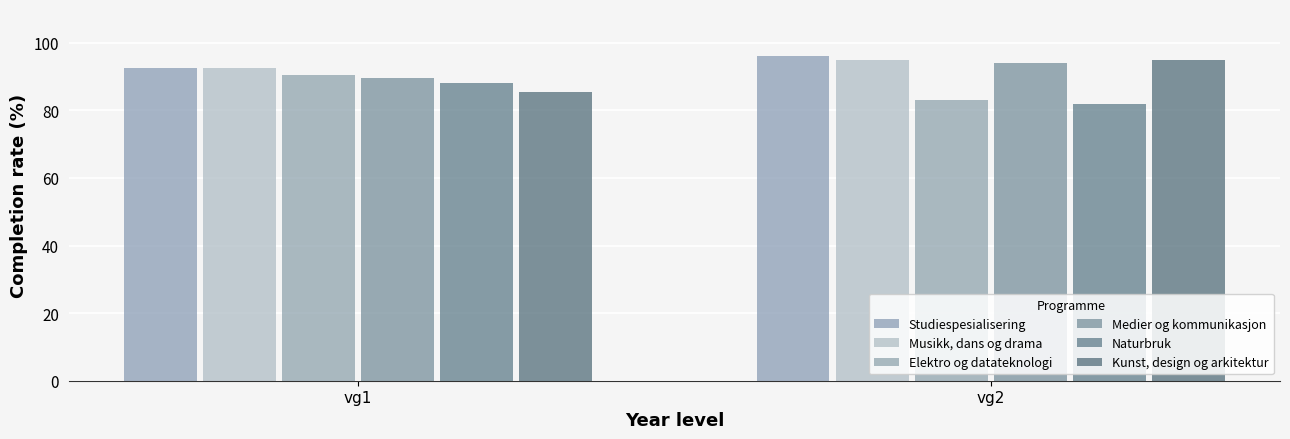

At which label does Kunst, design og arkitektur reach its peak?

vg2